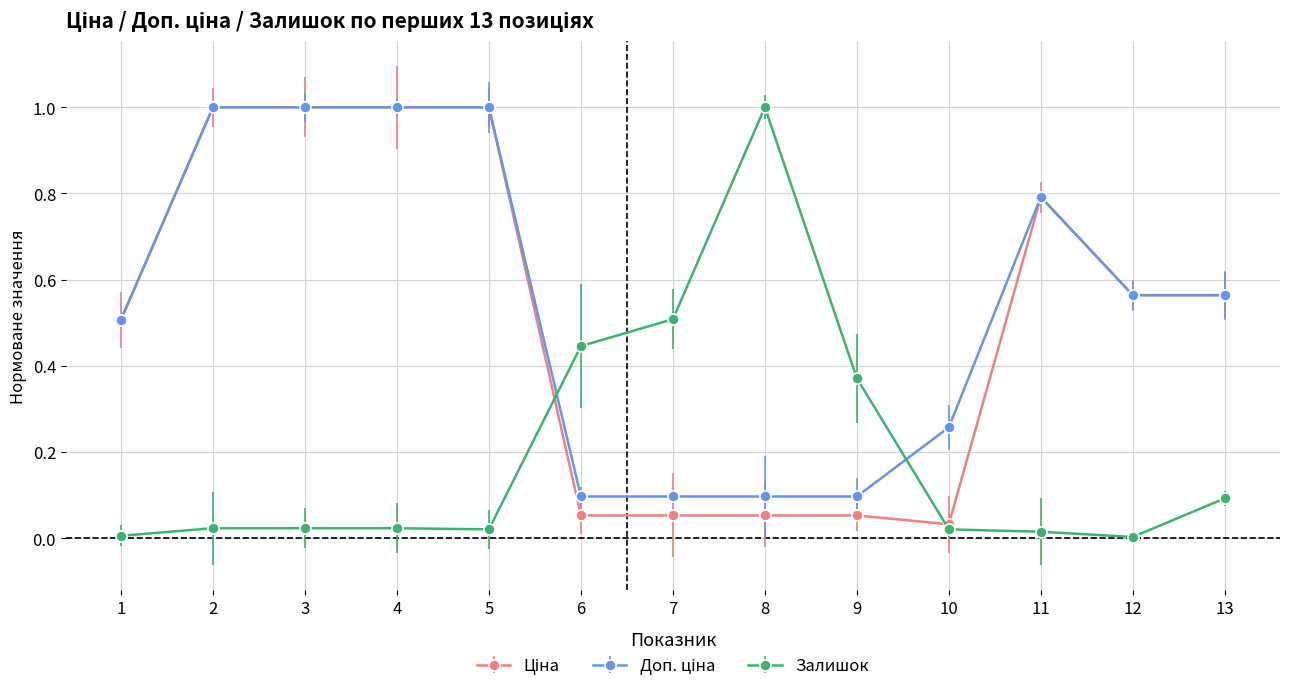

What is the maximum value shown in the chart?

1.0